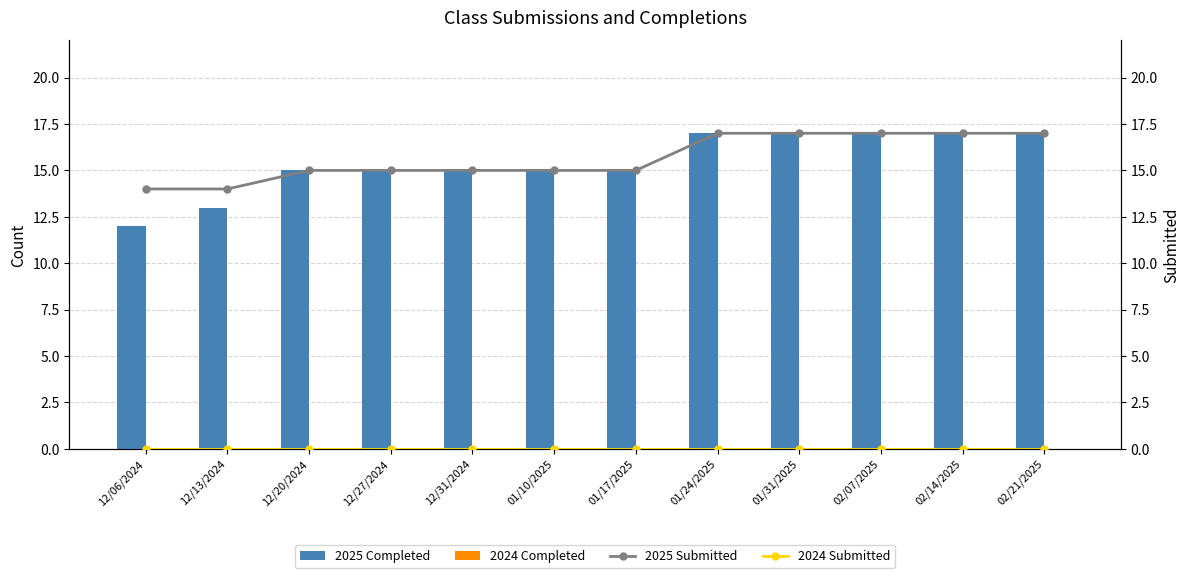

At which label does 2025 Completed reach its minimum?

12/06/2024